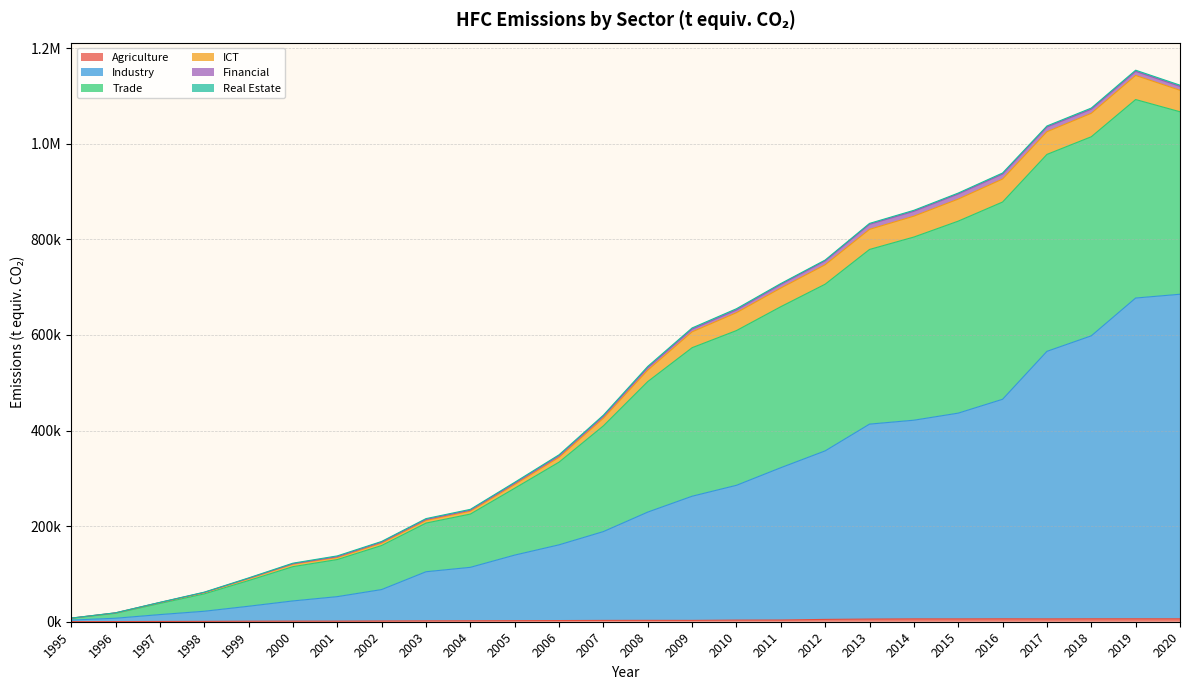

The value of Industry at 1998 is 21911.4. True or false?

True